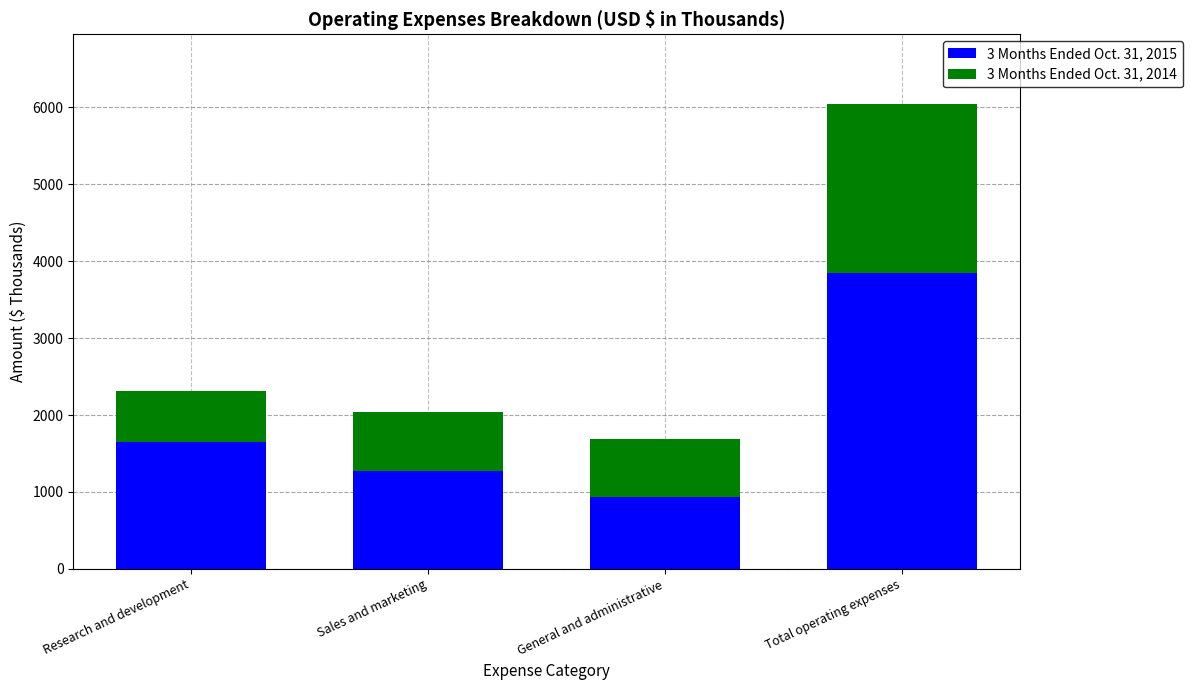

What is the total value across all series at General and administrative?

1683